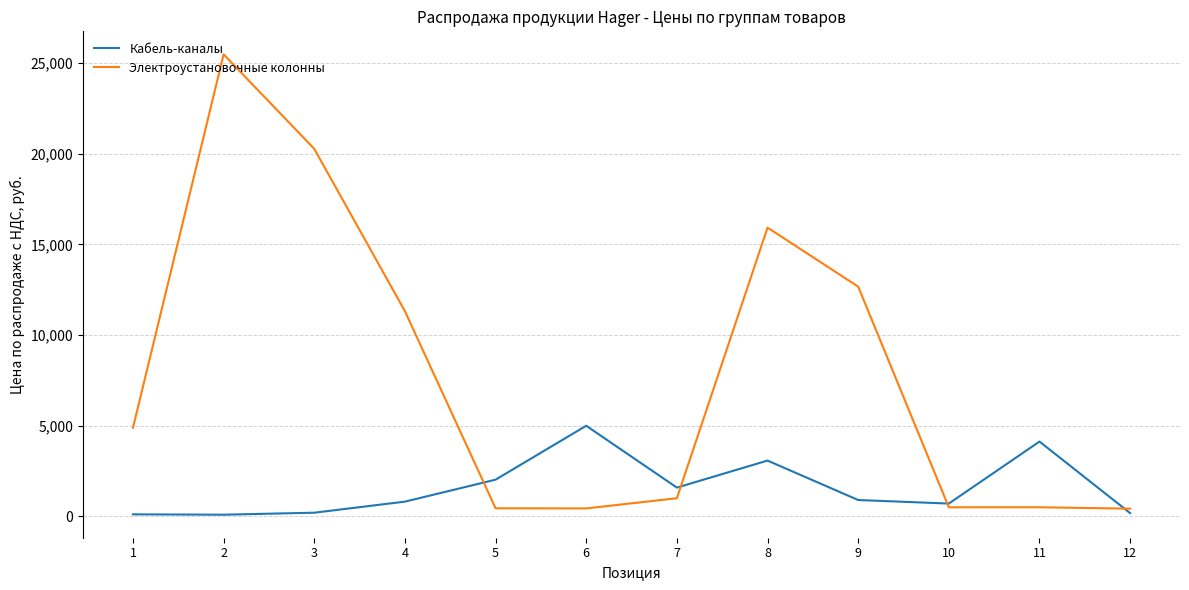

Rank the series by their average value, from highest to lowest.

Электроустановочные колонны, Кабель-каналы